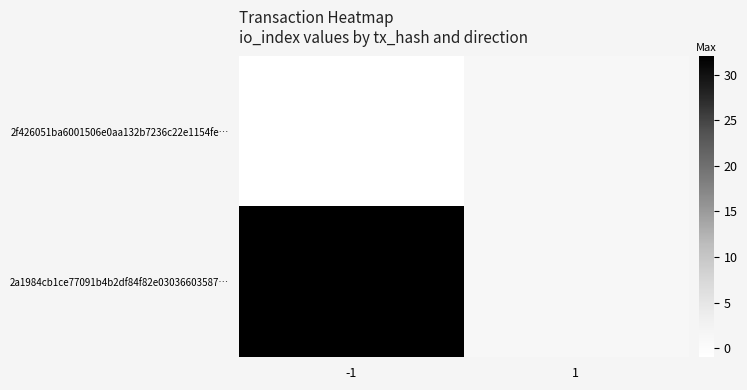

Reading left to right, what are all the values shown in this chart?

2f426051ba6001506e0aa132b7236c22e1154fe…: -1=-1	1=1
2a1984cb1ce77091b4b2df84f82e03036603587…: -1=32	1=1